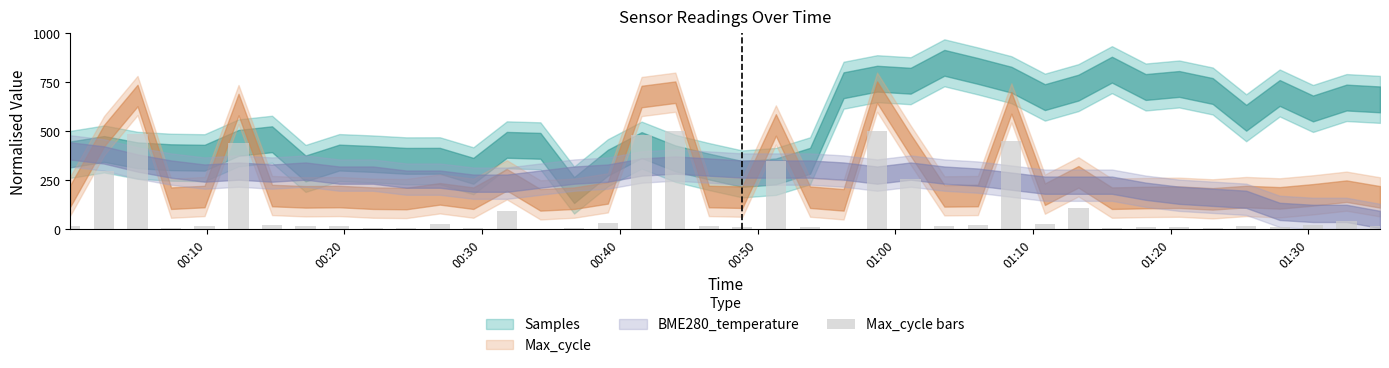

What is the sum of all values?

4383.5